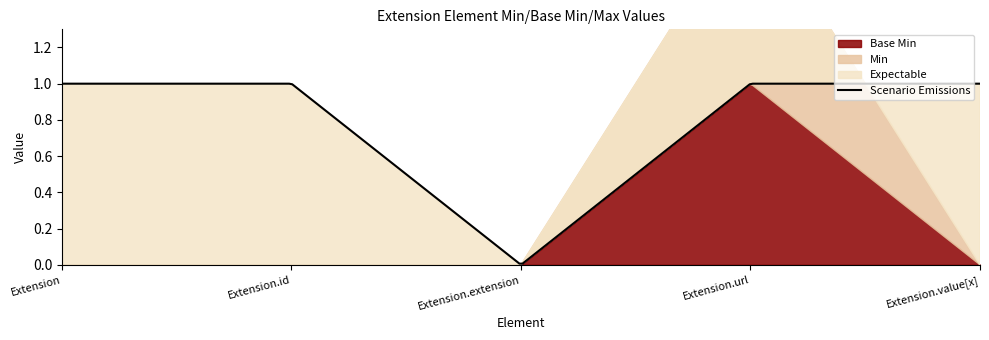

Does the chart have visible grid lines?

No